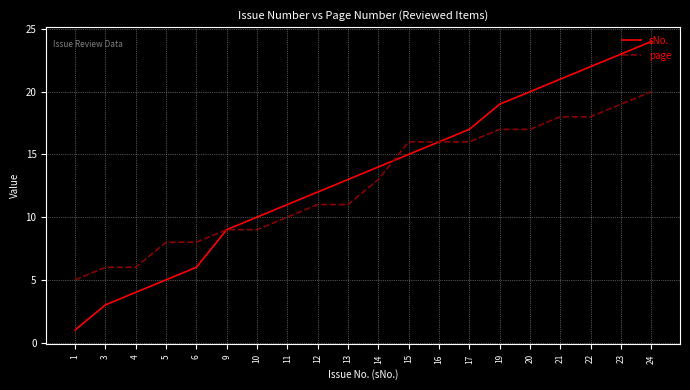

Which series has the widest spread of values?

sNo.